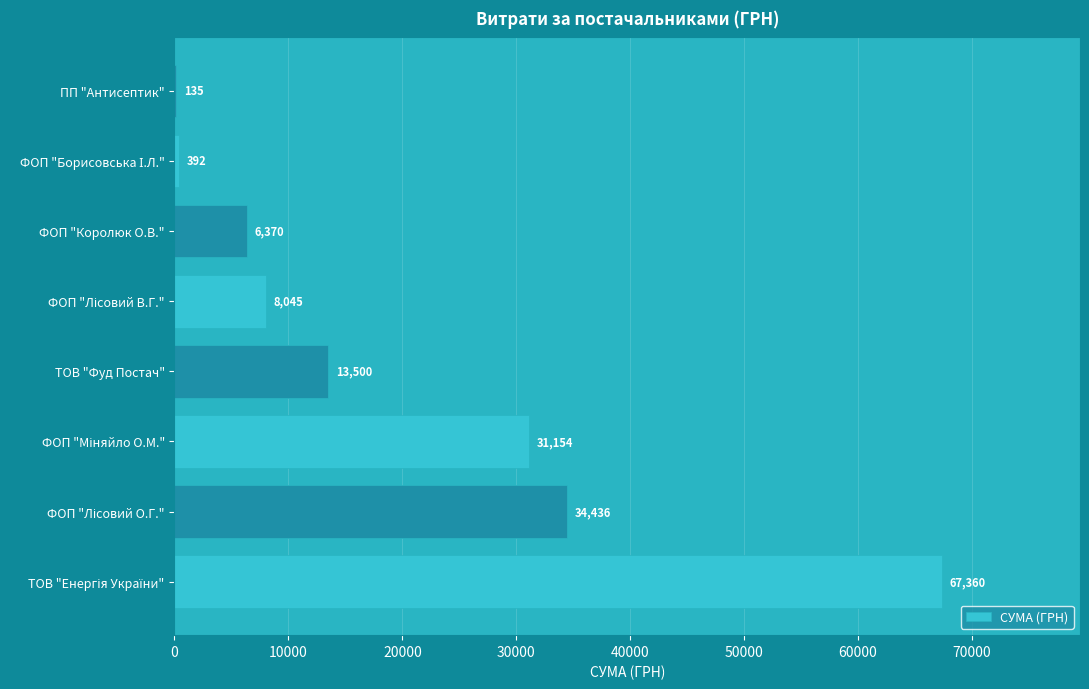

What is the greatest value displayed?

67359.6